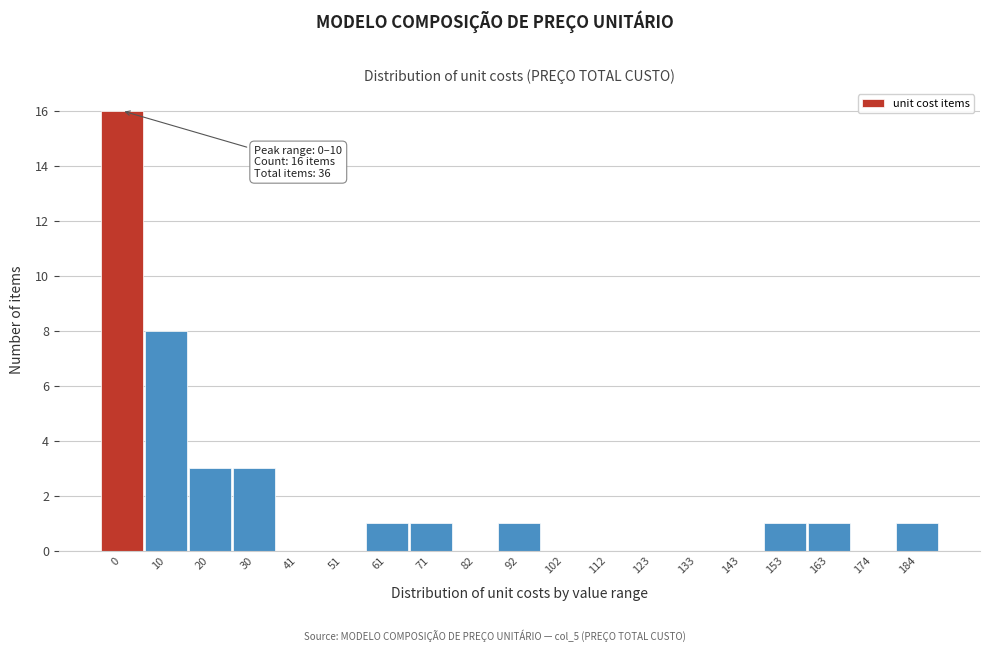

Reading left to right, list all the values displayed in this chart.

0=16	10=8	20=3	30=3	41=0	51=0	61=1	71=1	82=0	92=1	102=0	112=0	123=0	133=0	143=0	153=1	163=1	174=0	184=1